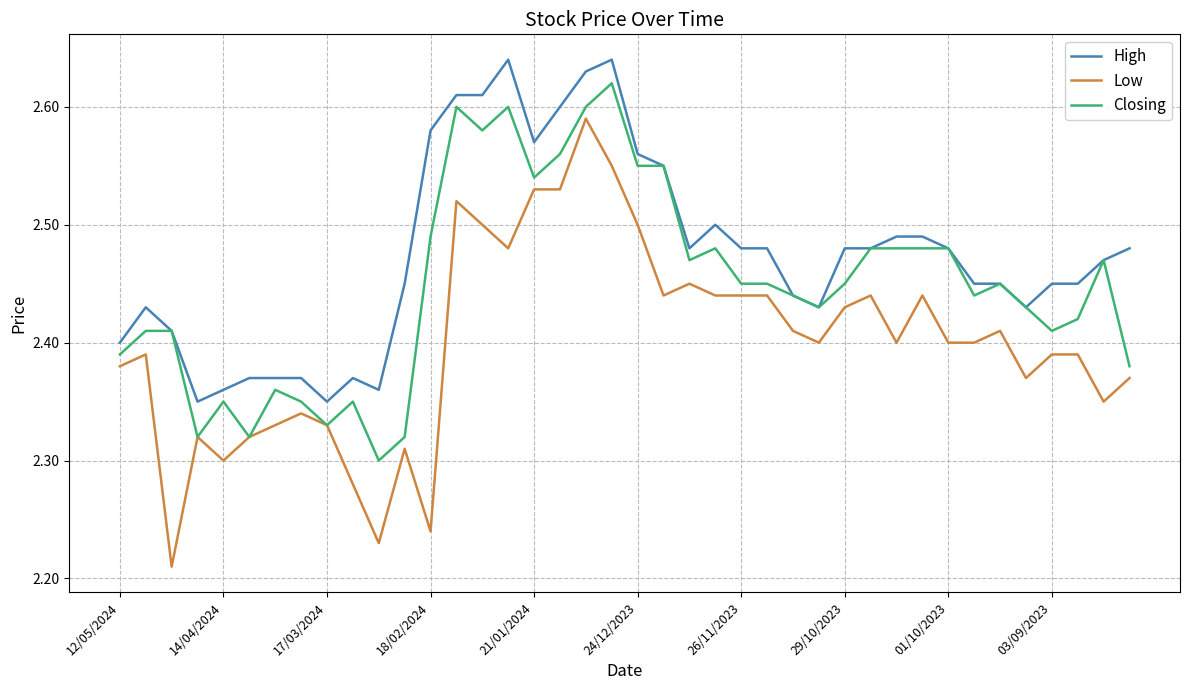

Which series has the largest range (max minus min)?

Low